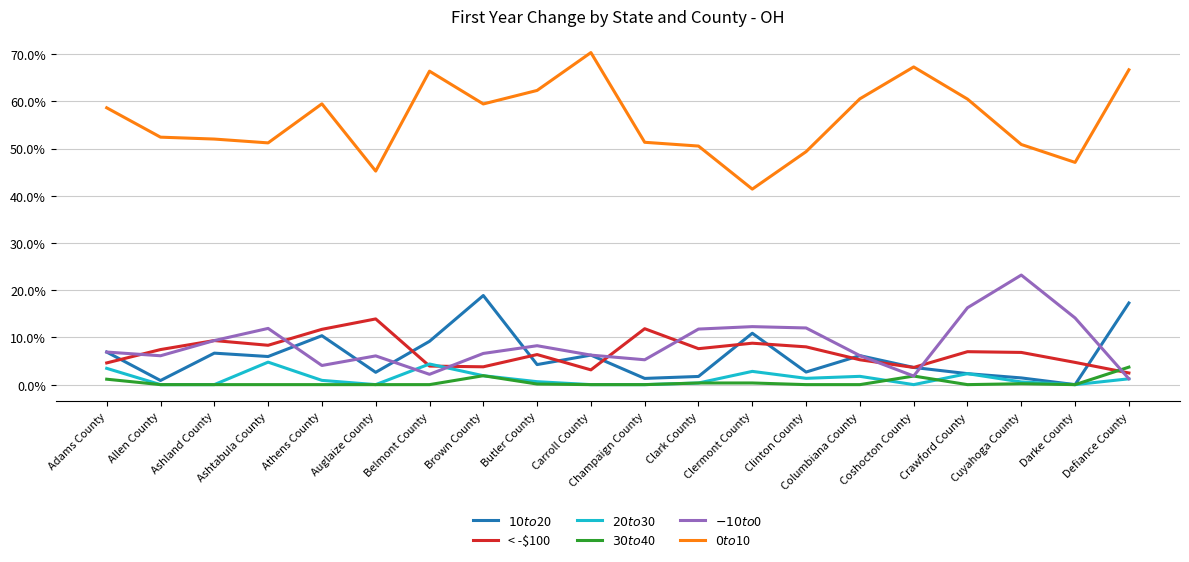

Which has a higher value, Allen County or Clark County?

Clark County